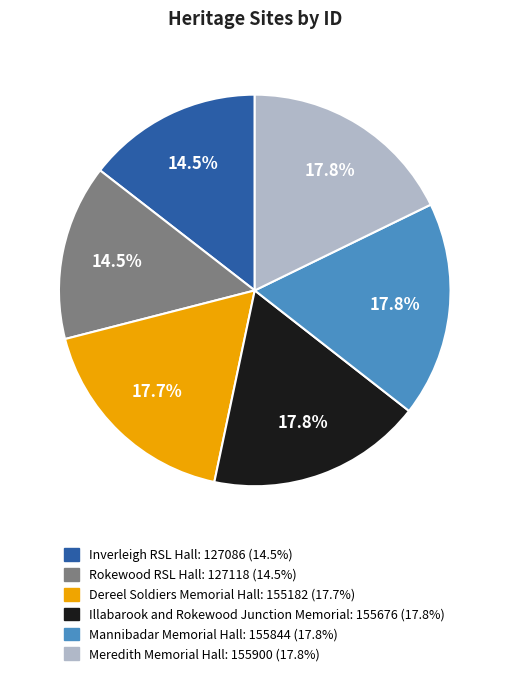

What percentage do Mannibadar Memorial Hall and Dereel Soldiers Memorial Hall together represent?

35.5%